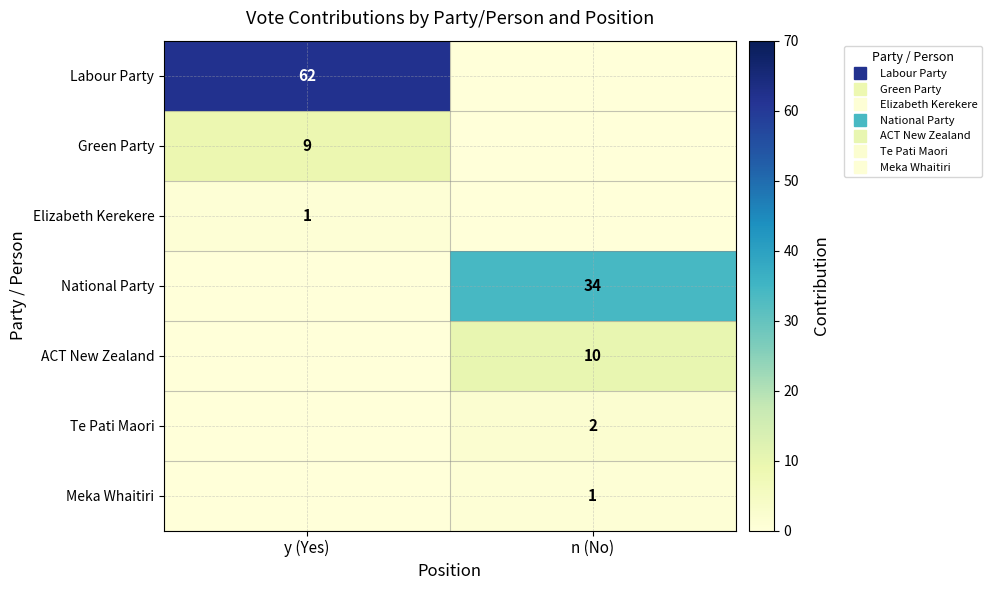

Which category has the lowest value in the National Party series?

y (Yes)